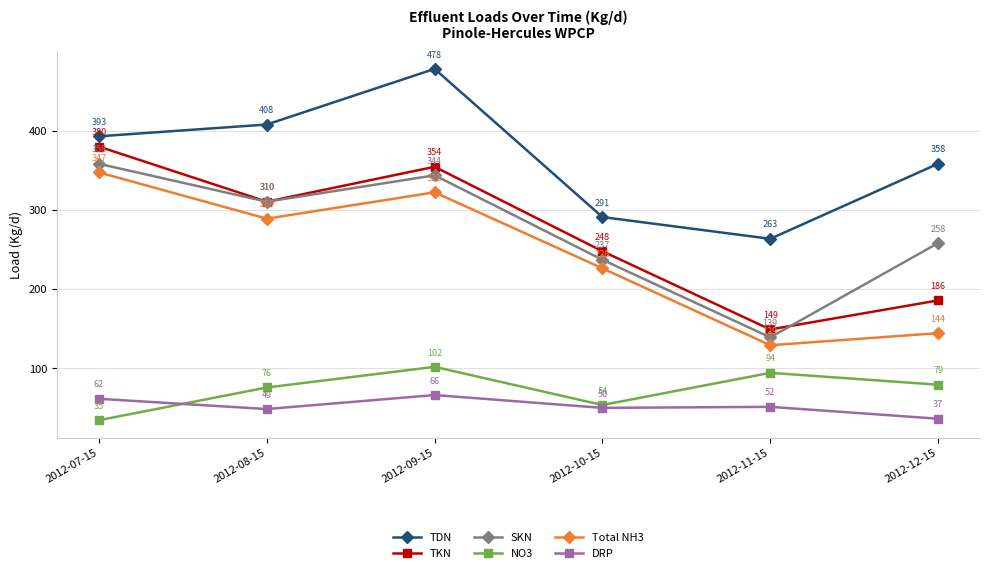

True or false: DRP and SKN cross at least once.

False